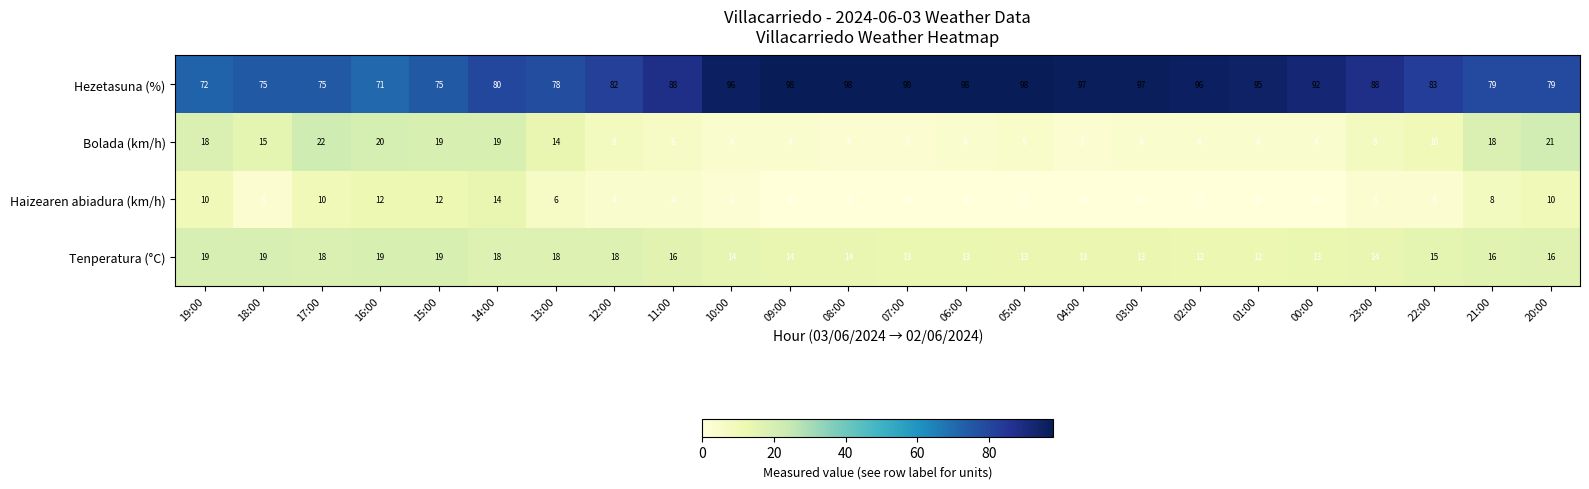

The value of Hezetasuna (%) at 10:00 is 96. True or false?

True